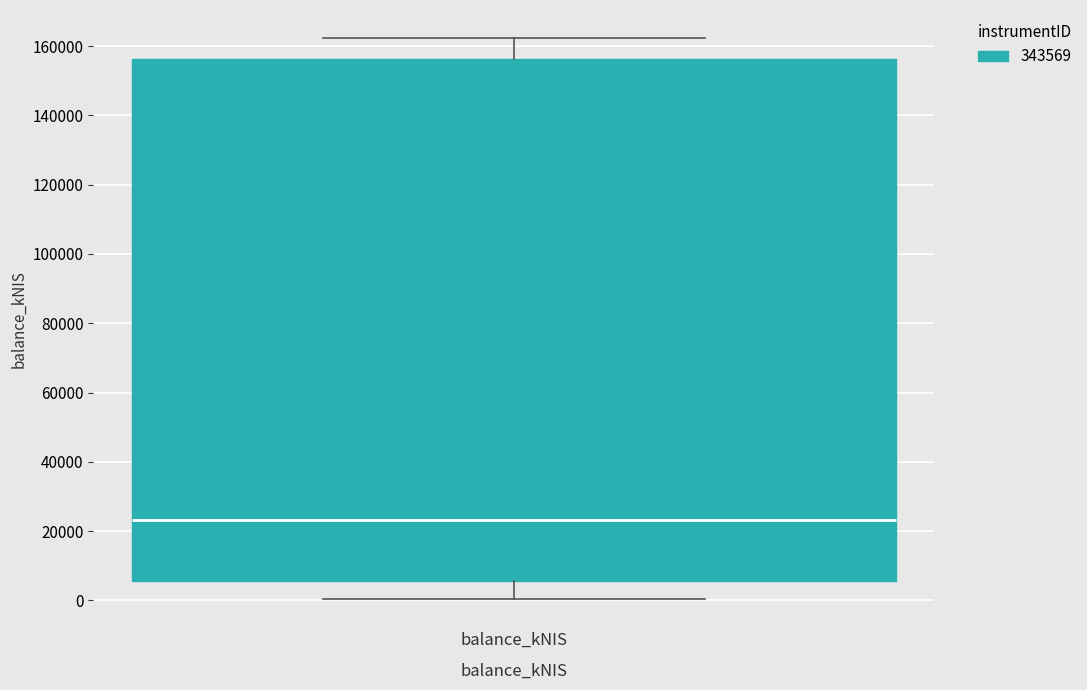

Where does the upper whisker of the box for balance_kNIS end on the y-axis? The values are not printed on the chart, so give them approximately, as read against the axis.

162000